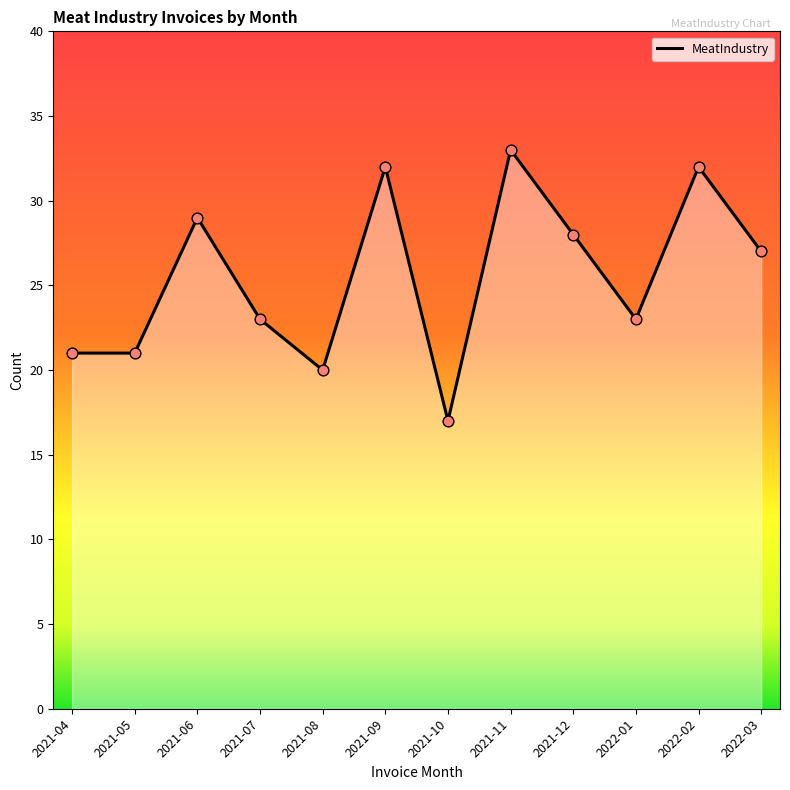

What is the change in value from 2021-05 to 2021-10?

-4